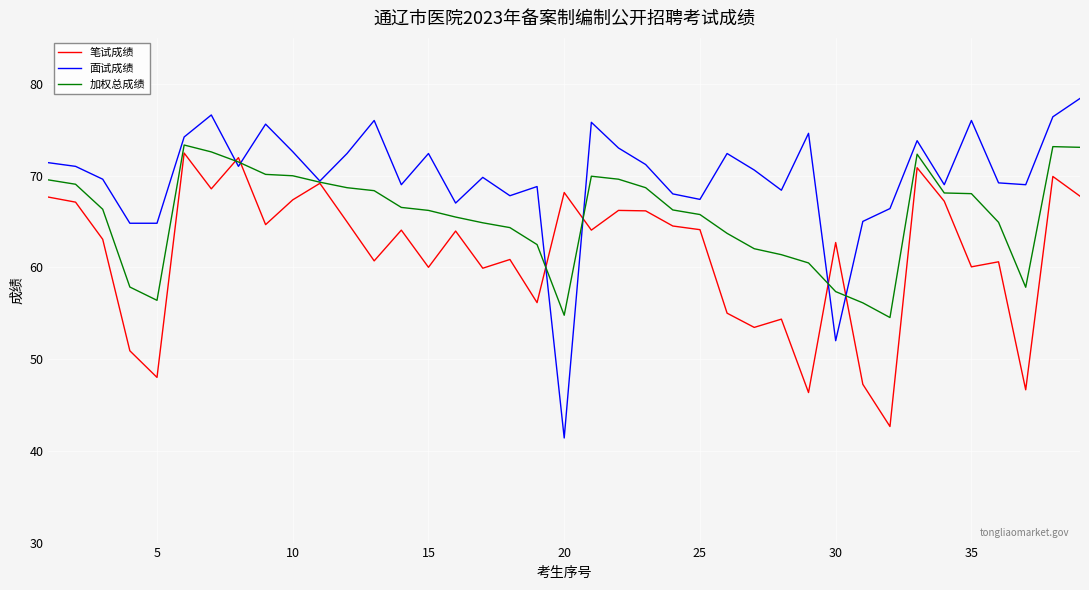

Which series has the widest spread of values?

面试成绩